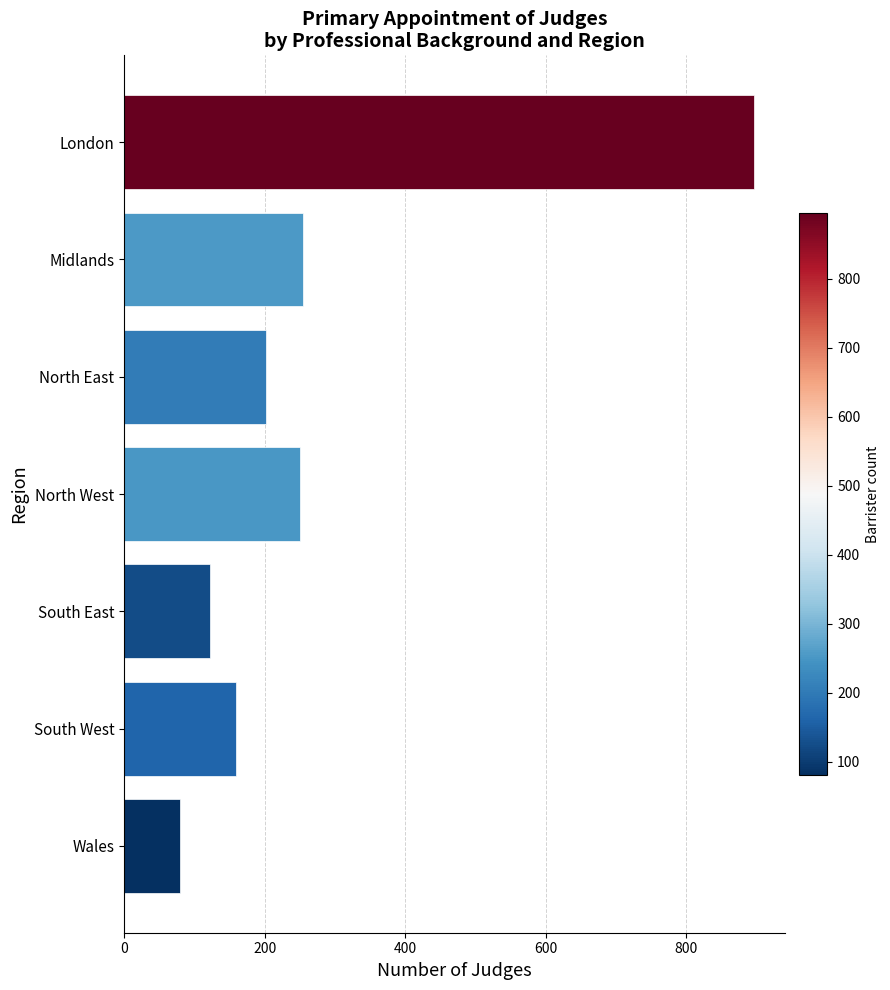

What is the change in value from London to South West?

-736